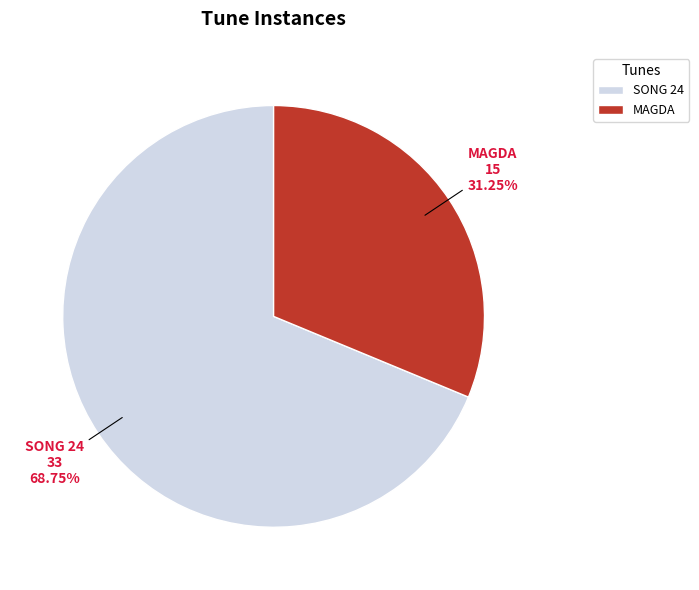

To the nearest percent, what is the combined percentage of MAGDA and SONG 24?

100%